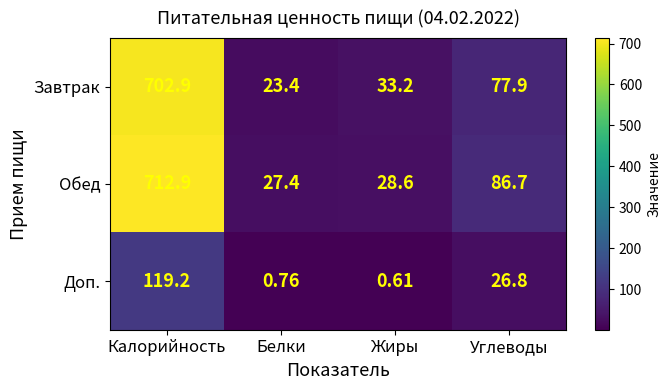

Between Калорийность and Углеводы, which series saw the biggest shift?

Обед